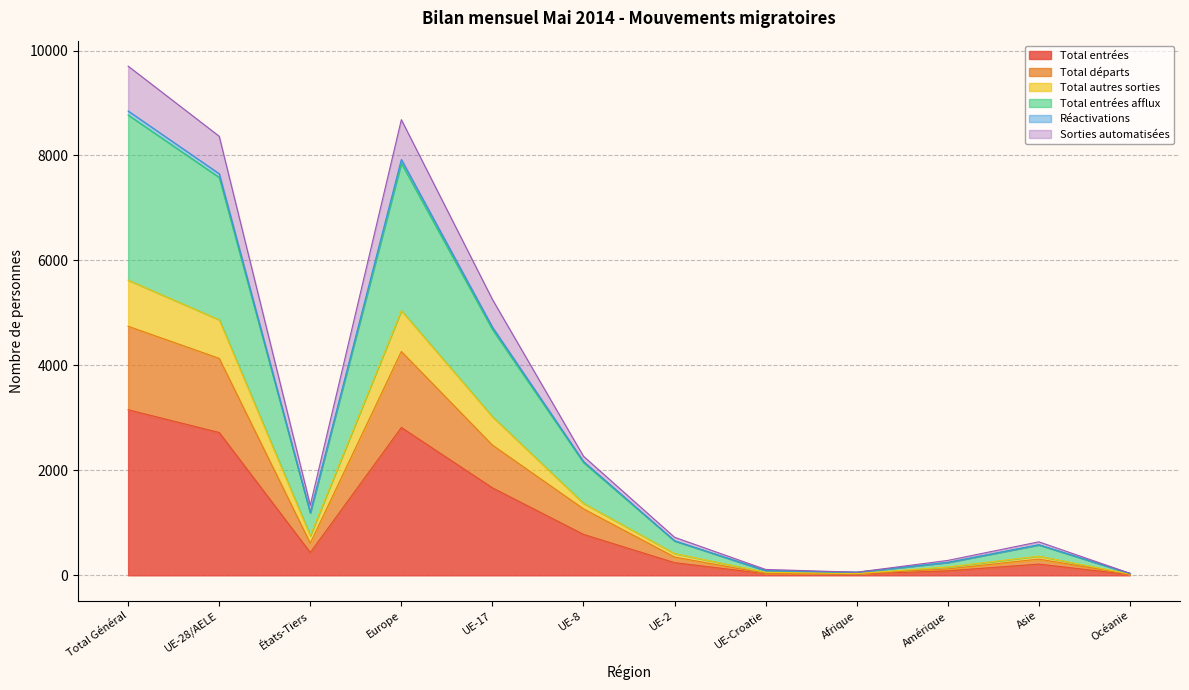

What is the maximum value for Total entrées?

3155